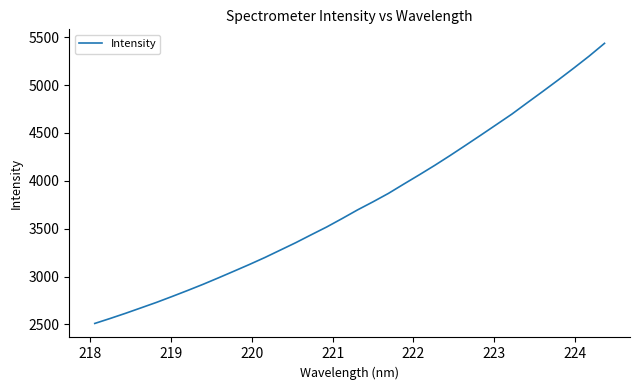

What is the sum of all values?

127866.0